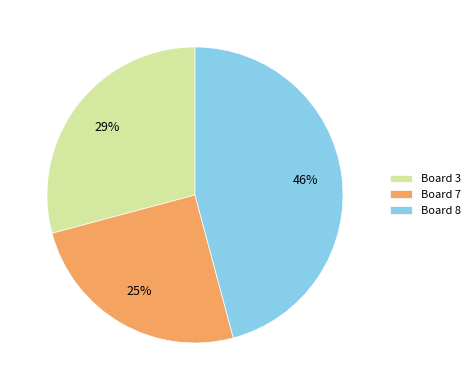

To the nearest percent, what is the difference between the Board 7 and Board 8 slice percentages?

21%